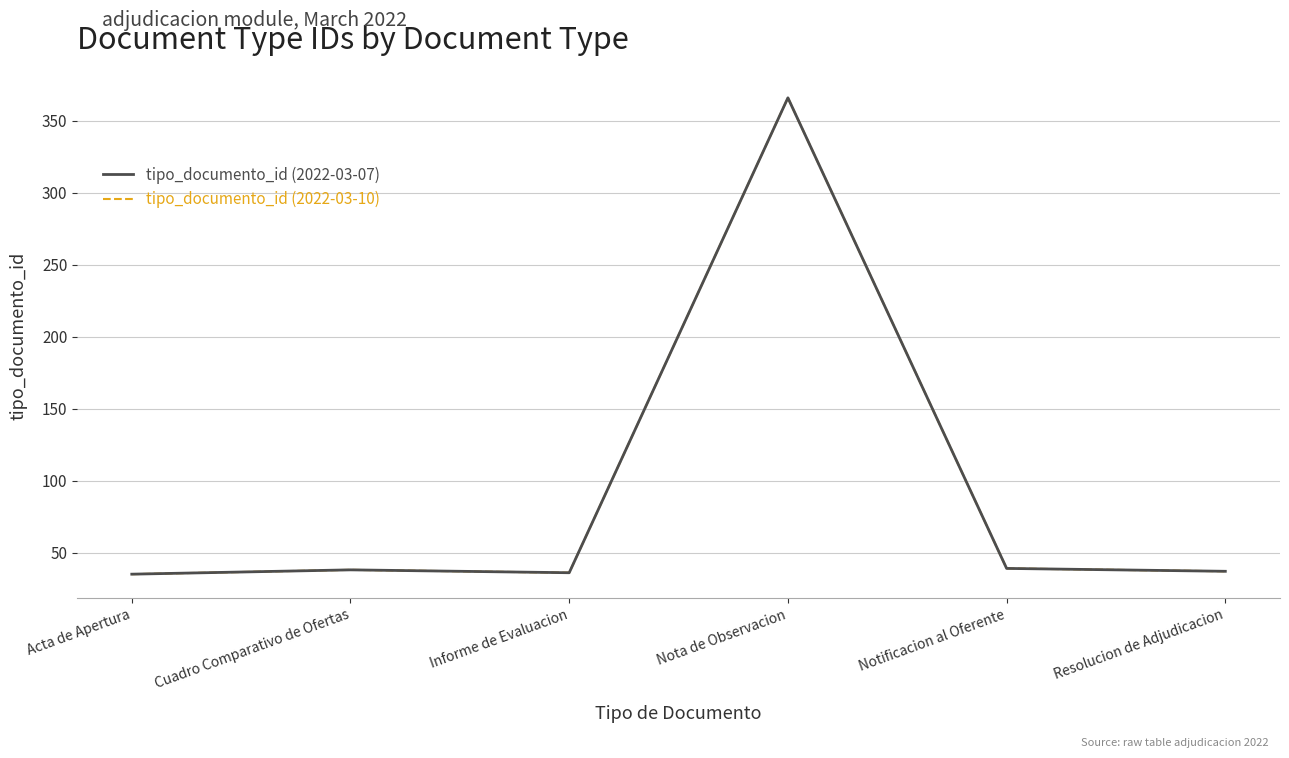

True or false: tipo_documento_id (2022-03-07) and tipo_documento_id (2022-03-10) intersect in this chart.

False